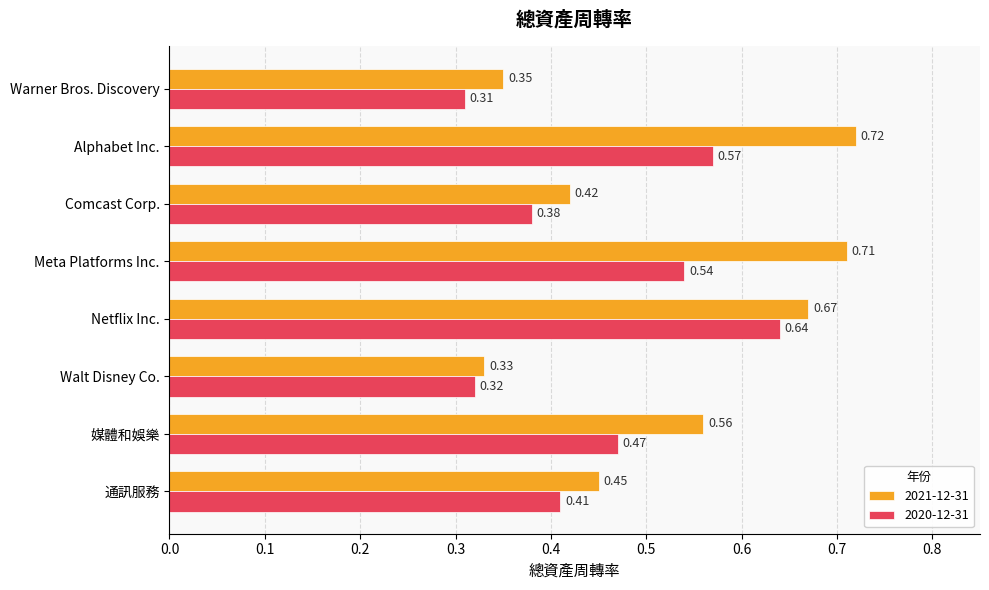

Which series has the largest range (max minus min)?

2021-12-31